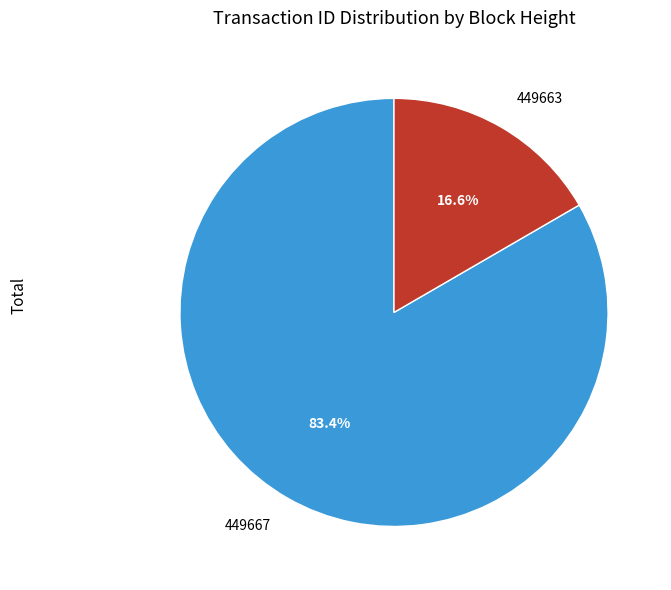

Do 449663 and 449667 together represent more than half of the pie?

Yes